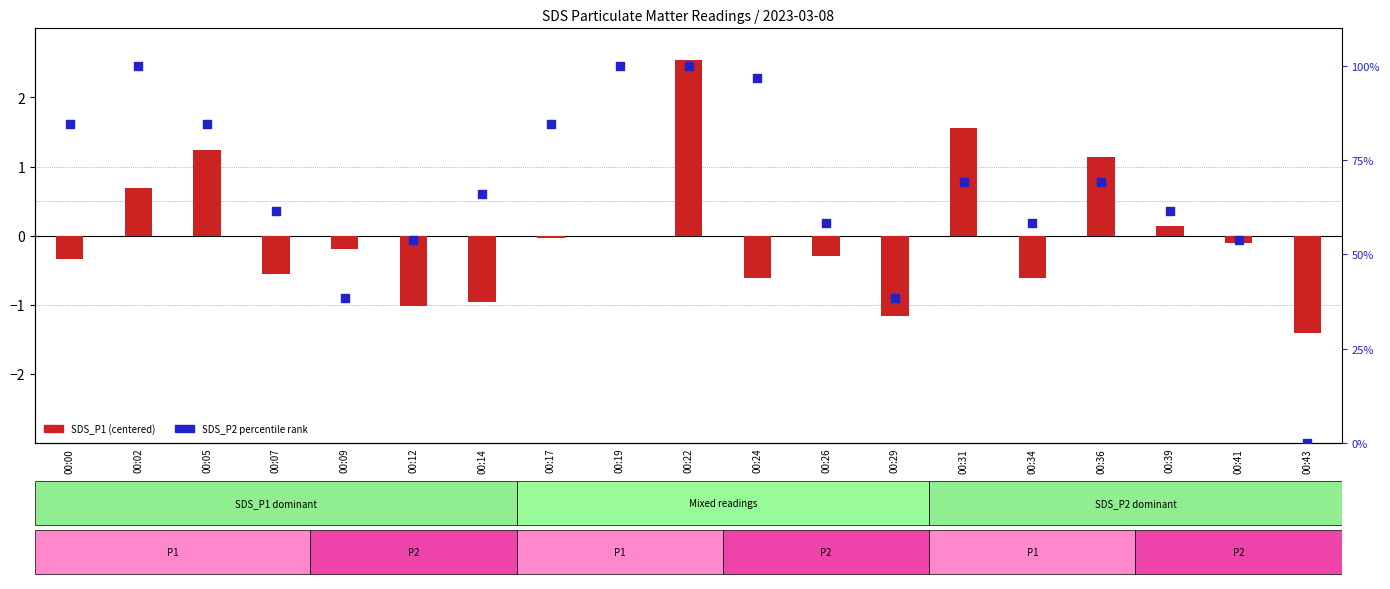

What is the total value across all series at 00:14?

65.2